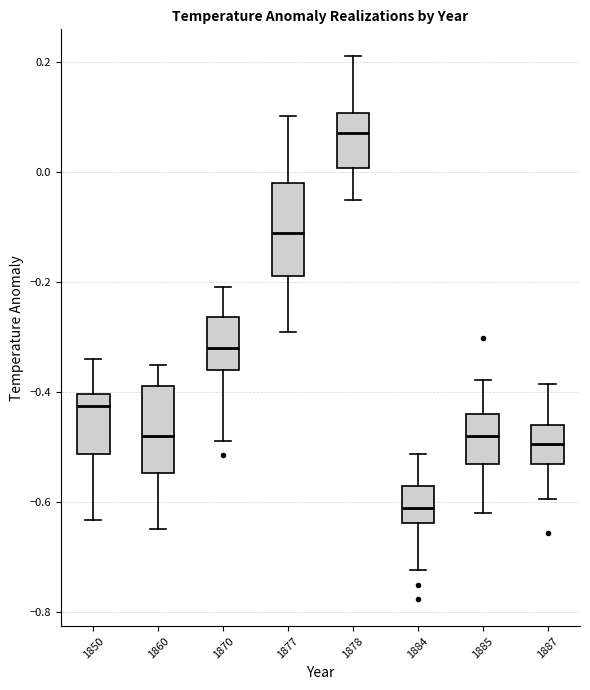

Reading left to right, read every box against the y-axis: the position of its median line, the range the box covers, and the ends of its whiskers. The values are not printed on the chart, so give them approximately, as read against the axis.

1850: median -0.42, box -0.52 to -0.40, whiskers -0.64 to -0.34
1860: median -0.48, box -0.54 to -0.38, whiskers -0.64 to -0.36
1870: median -0.32, box -0.36 to -0.26, whiskers -0.48 to -0.20
1877: median -0.12, box -0.18 to -0.02, whiskers -0.30 to 0.10
1878: median 0.08, box 0.00 to 0.10, whiskers -0.06 to 0.22
1884: median -0.62, box -0.64 to -0.58, whiskers -0.72 to -0.52
1885: median -0.48, box -0.54 to -0.44, whiskers -0.62 to -0.38
1887: median -0.50, box -0.54 to -0.46, whiskers -0.60 to -0.38